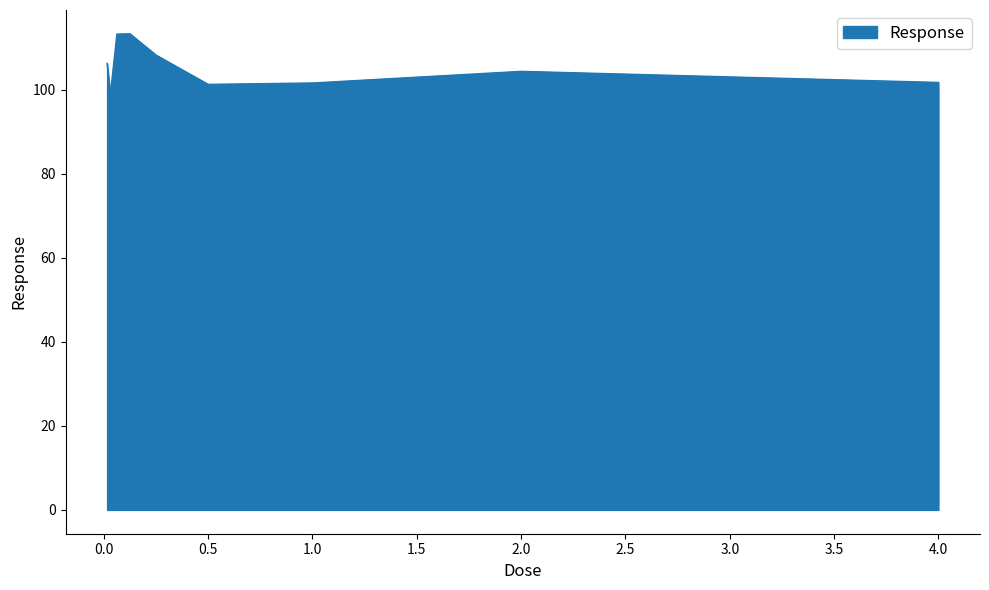

What is the maximum value shown in the chart?

113.3